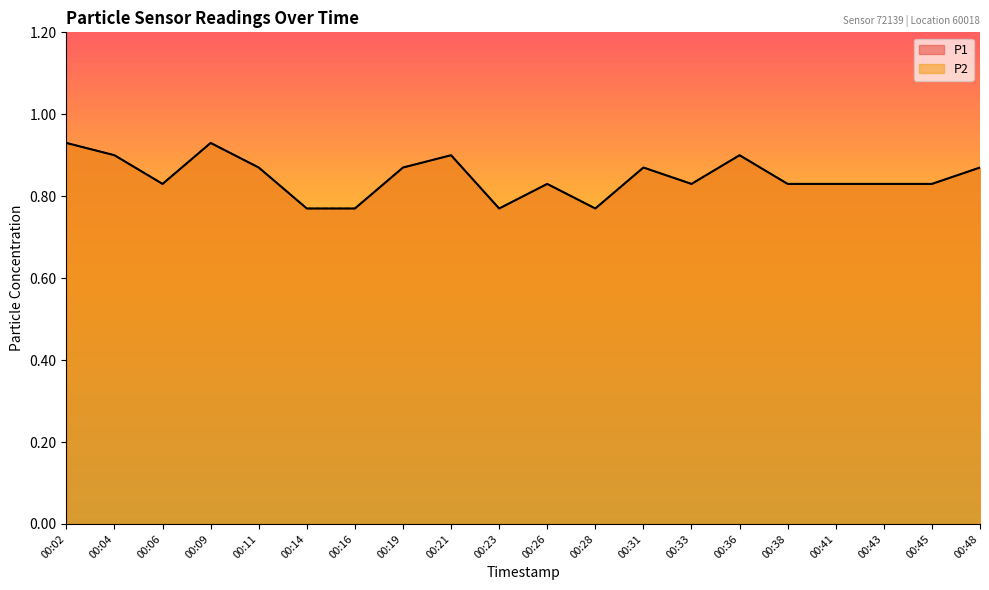

True or false: P1 has a value of 0.9 at 00:19.

True